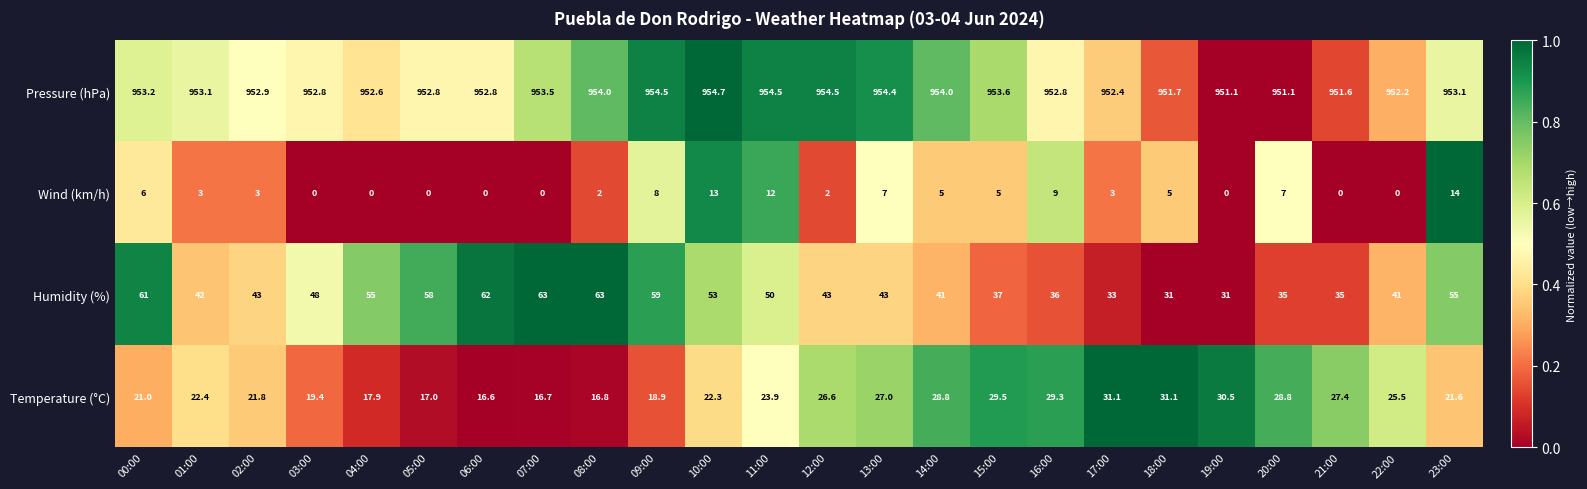

True or false: Pressure (hPa) has a value of 953.6 at 15:00.

True